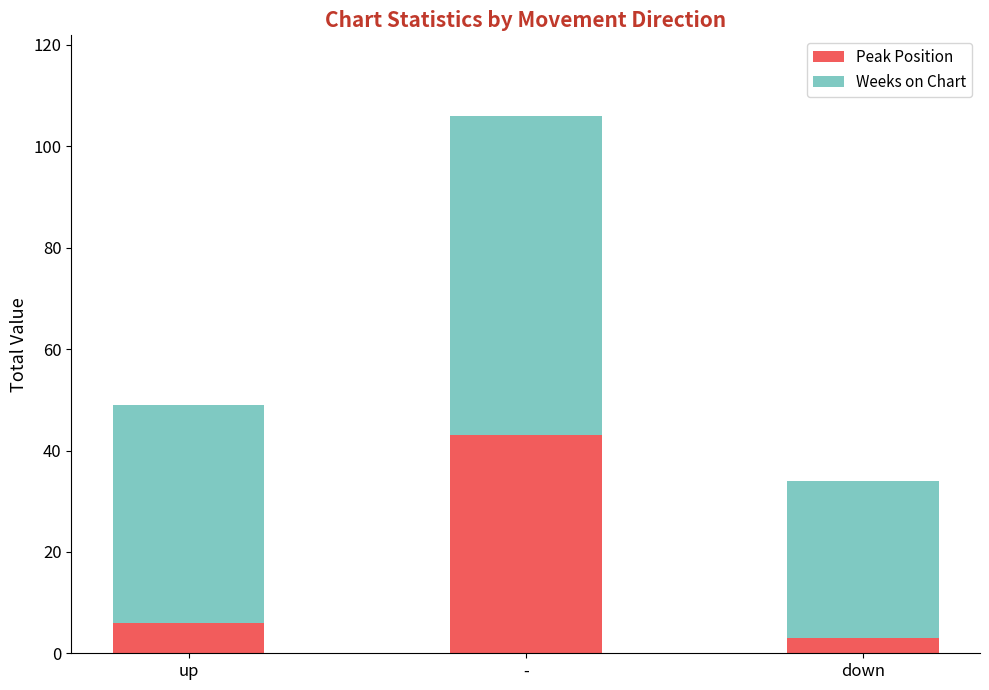

What is the total value across all series at -?

106